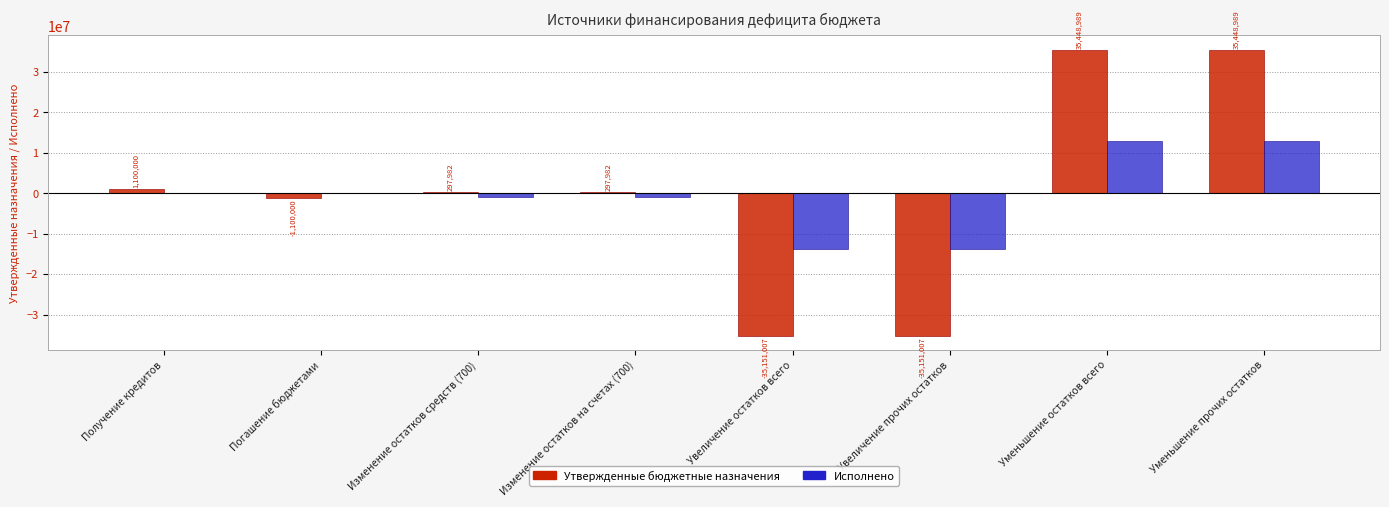

The value of Утвержденные бюджетные назначения at Получение кредитов is 1100000.0. True or false?

True